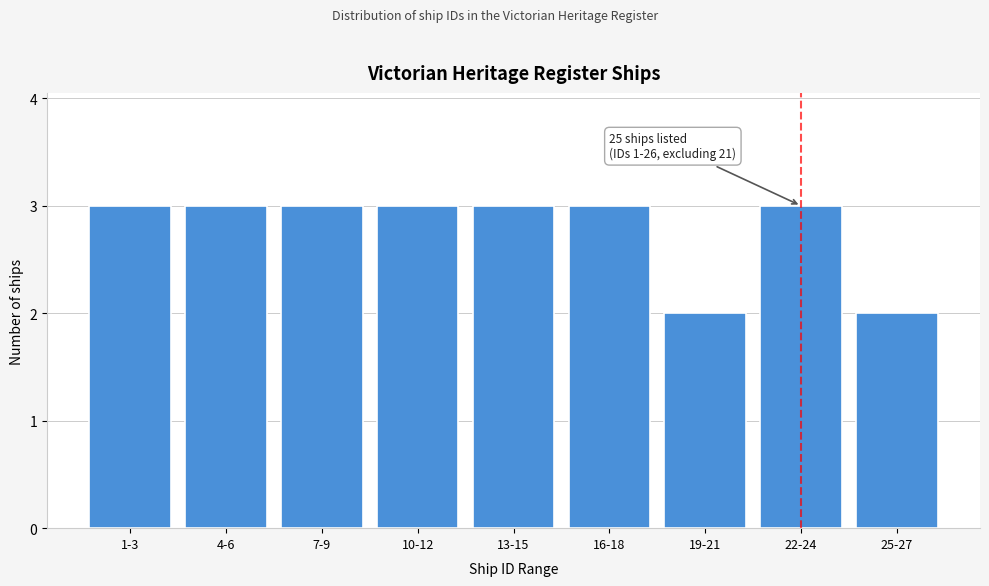

Reading right to left, what are all the values shown in this chart?

2	3	2	3	3	3	3	3	3